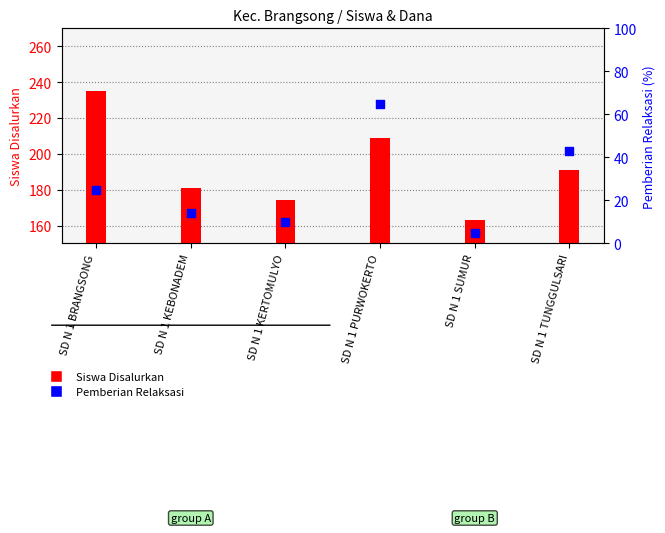

Which series contains the lowest Y value?

Pemberian Relaksasi